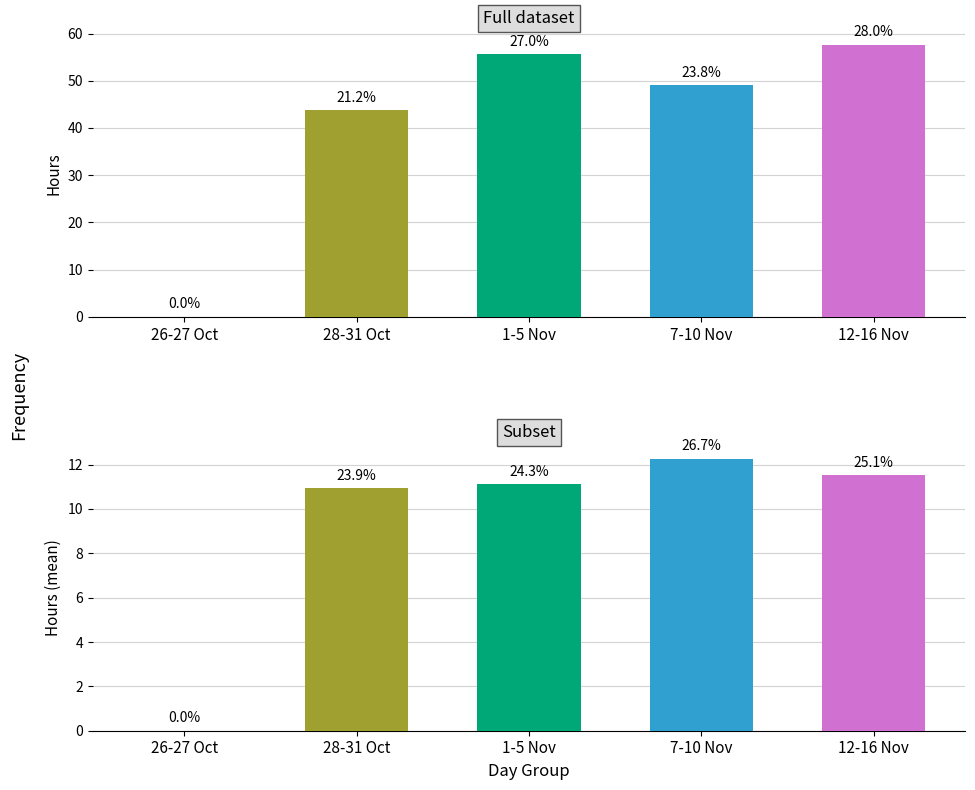

How many groups of bars are there?

5